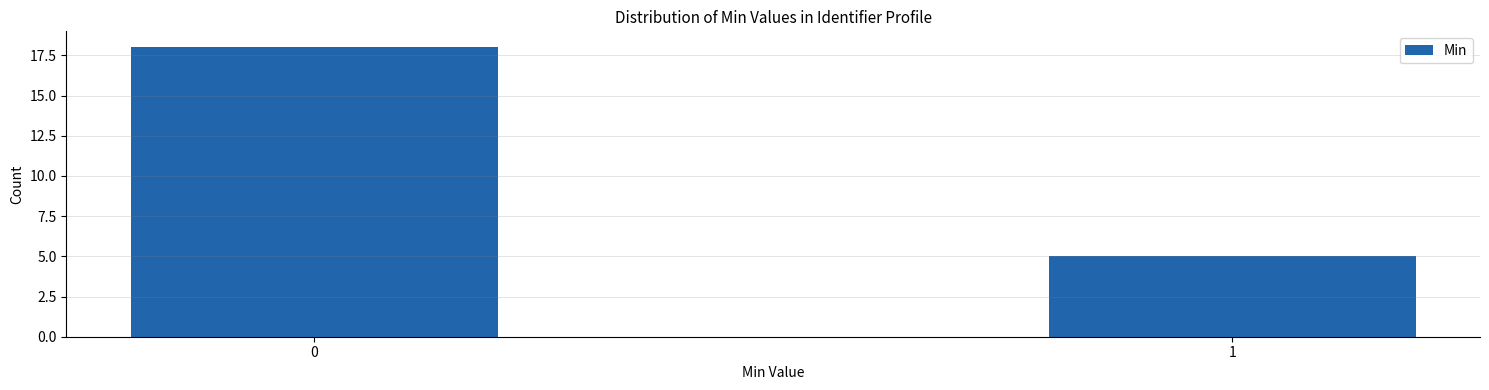

Reading left to right, list all the values displayed in this chart.

18	5